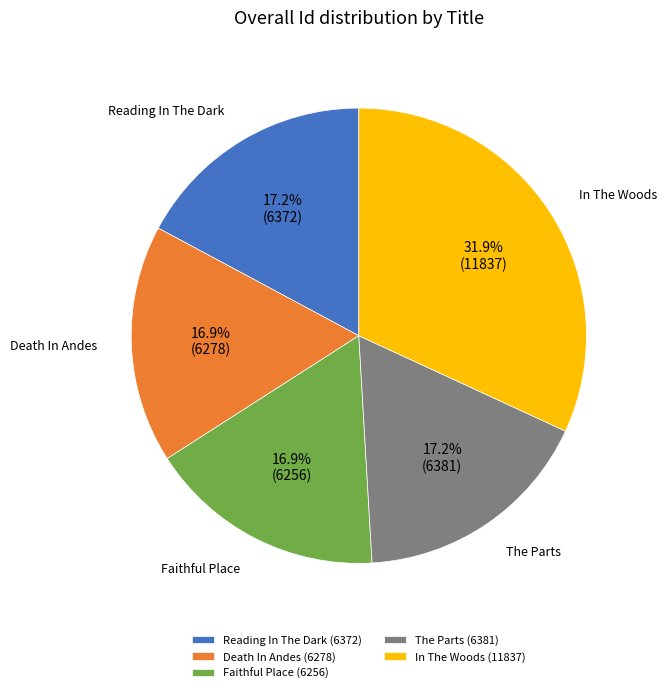

Between Death In Andes (6278) and In The Woods (11837), which is larger?

In The Woods (11837)